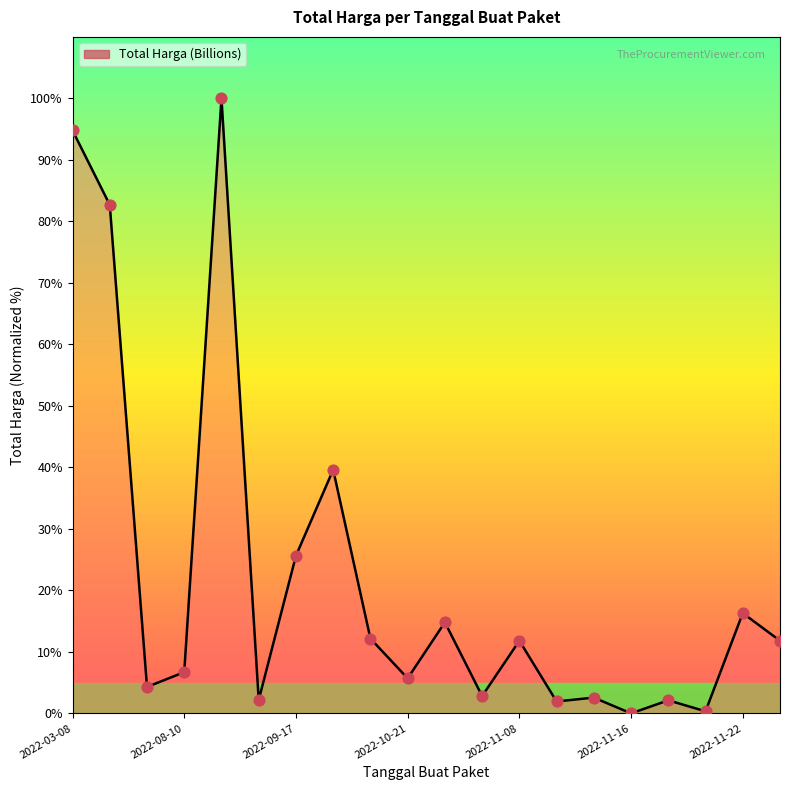

What is the difference between the maximum and minimum values?

100.0